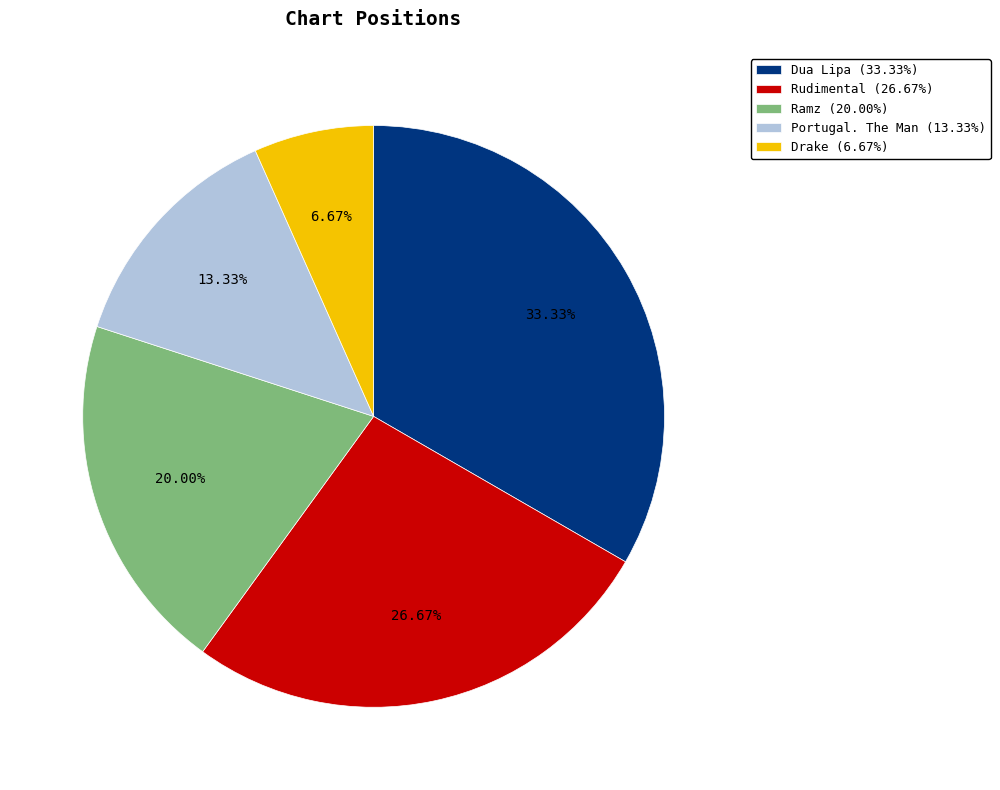

Combined, do Dua Lipa (33.33%) and Rudimental (26.67%) account for over 50%?

Yes